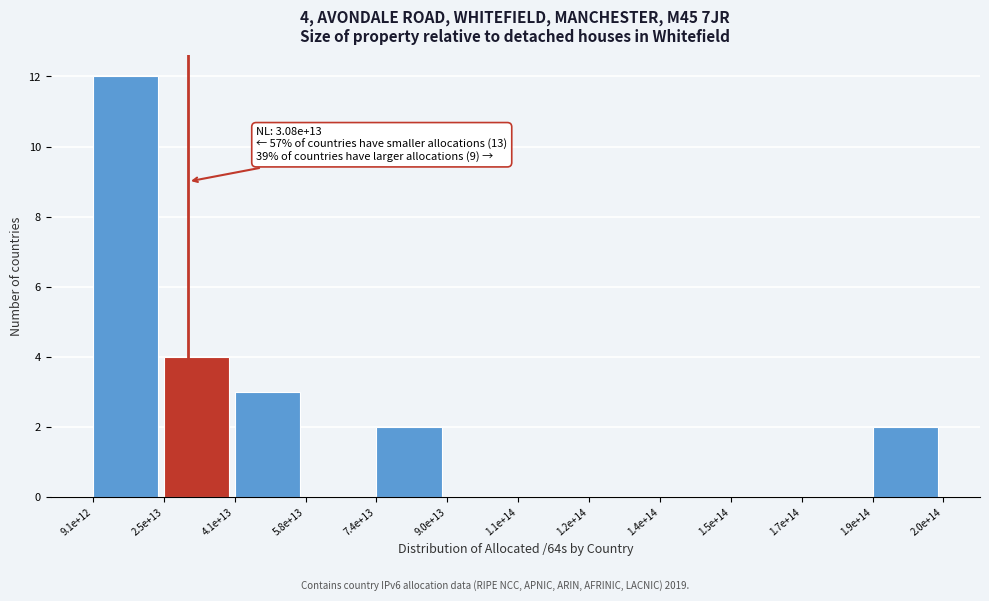

Reading left to right, list all the values displayed in this chart.

9.1e+12=12	2.5e+13=4	4.1e+13=3	5.8e+13=0	7.4e+13=2	9.0e+13=0	1.1e+14=0	1.2e+14=0	1.4e+14=0	1.5e+14=0	1.7e+14=0	1.9e+14=2